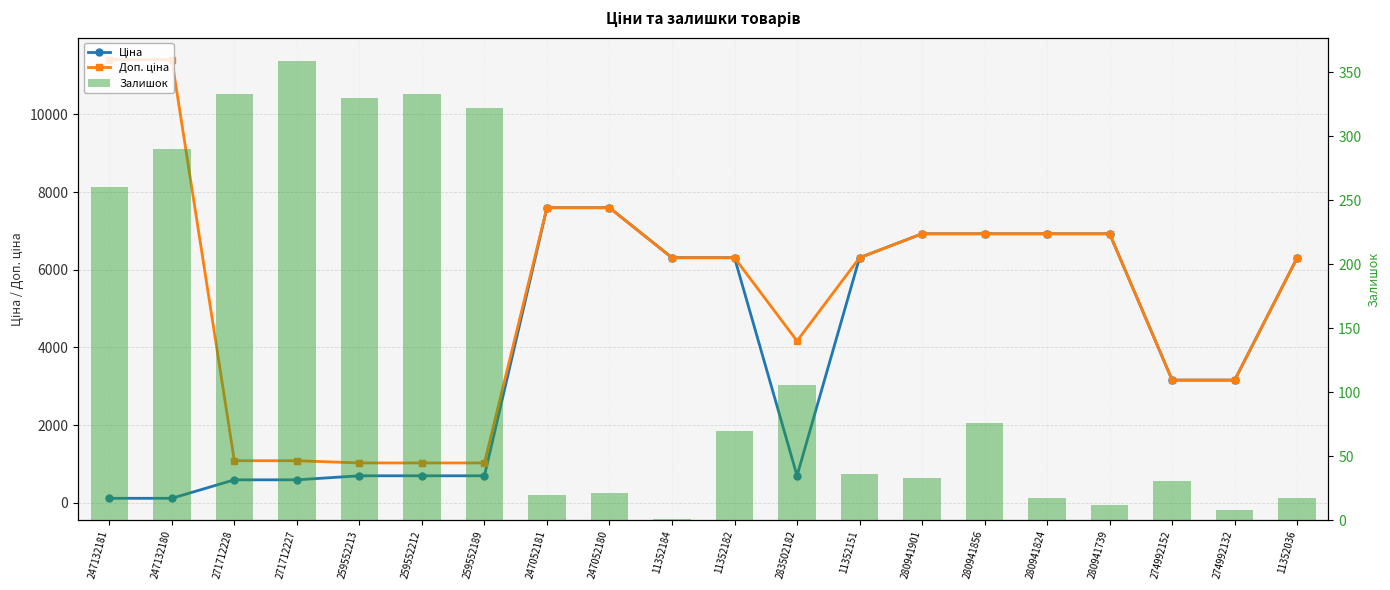

What is the label of the 17th bar from the right?

271712227